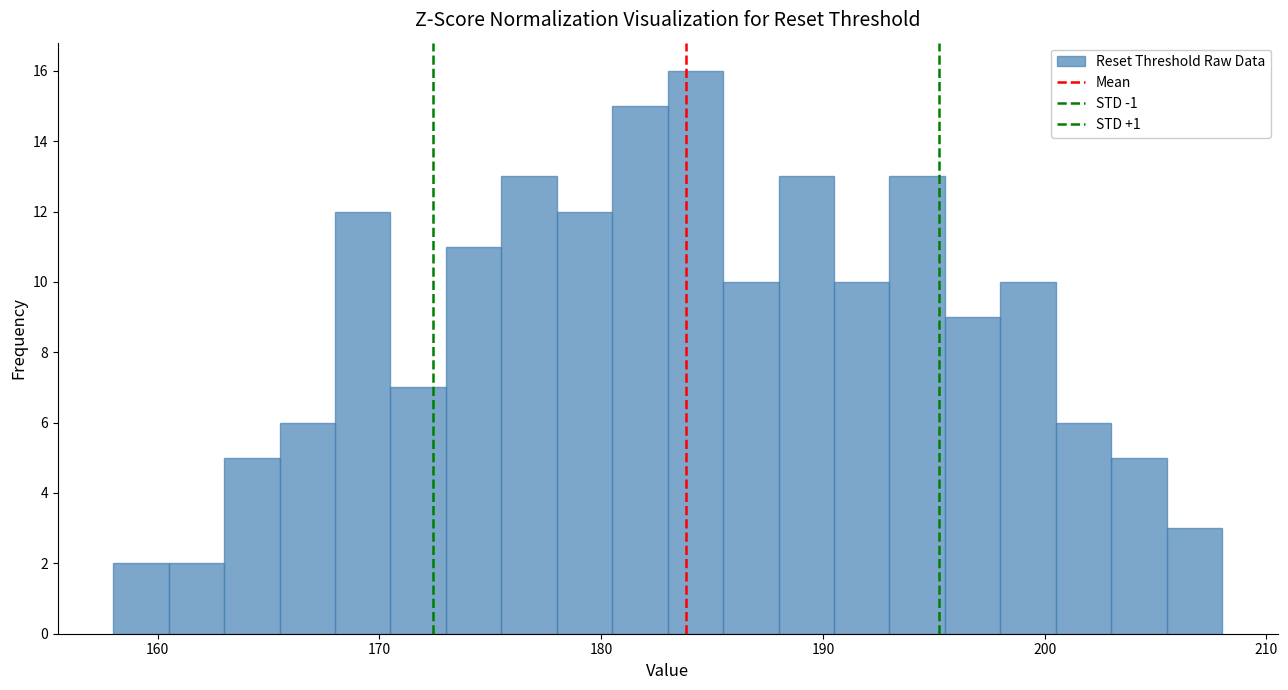

Around what value on the x-axis is the tallest bar? Give the approximate position of its centre, as read against the axis.

184